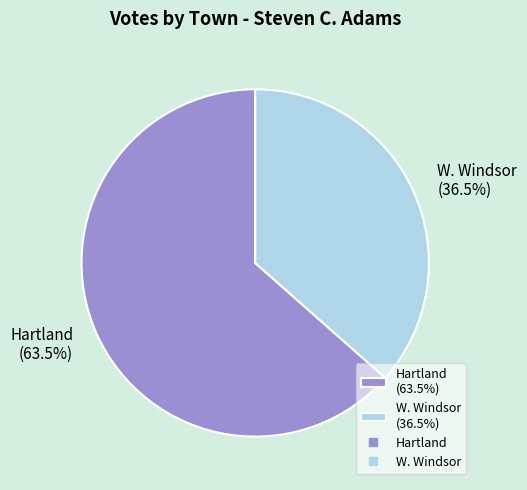

Which category has the smallest portion of the pie?

W. Windsor